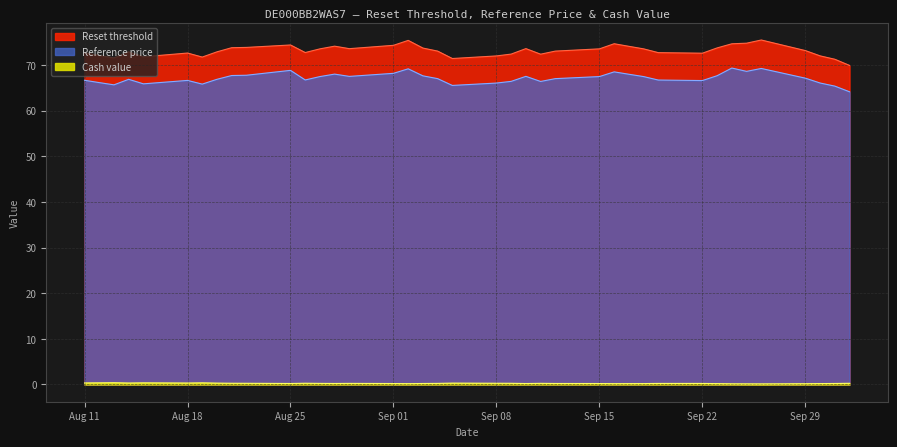

Is it true that Reference price equals 98.1 at 2025-09-15?

False